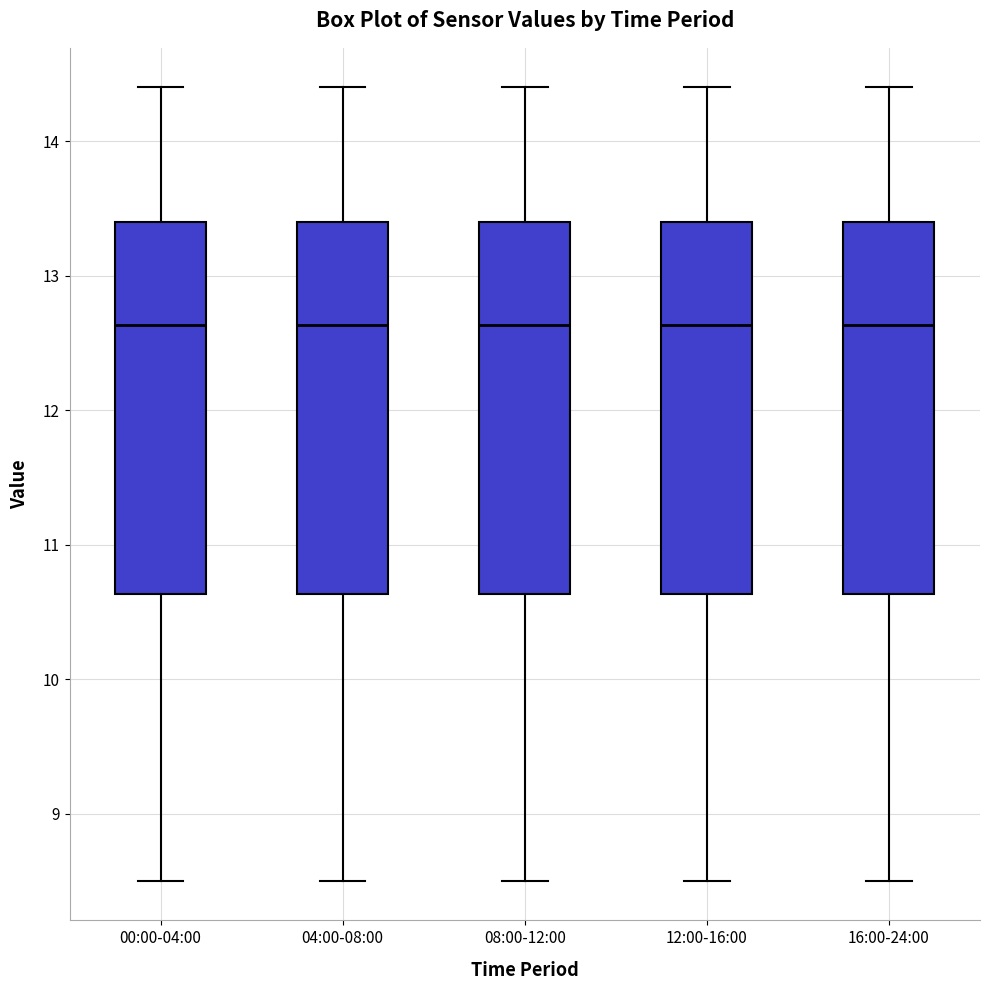

Reading left to right, transcribe this box plot: for each box, give where its median line is, the range the box spans, and where its two whiskers end, as read against the y-axis. The values are not printed on the chart, so give them approximately, as read against the axis.

00:00-04:00: median 12.6, box 10.6 to 13.4, whiskers 8.5 to 14.4
04:00-08:00: median 12.6, box 10.6 to 13.4, whiskers 8.5 to 14.4
08:00-12:00: median 12.6, box 10.6 to 13.4, whiskers 8.5 to 14.4
12:00-16:00: median 12.6, box 10.6 to 13.4, whiskers 8.5 to 14.4
16:00-24:00: median 12.6, box 10.6 to 13.4, whiskers 8.5 to 14.4